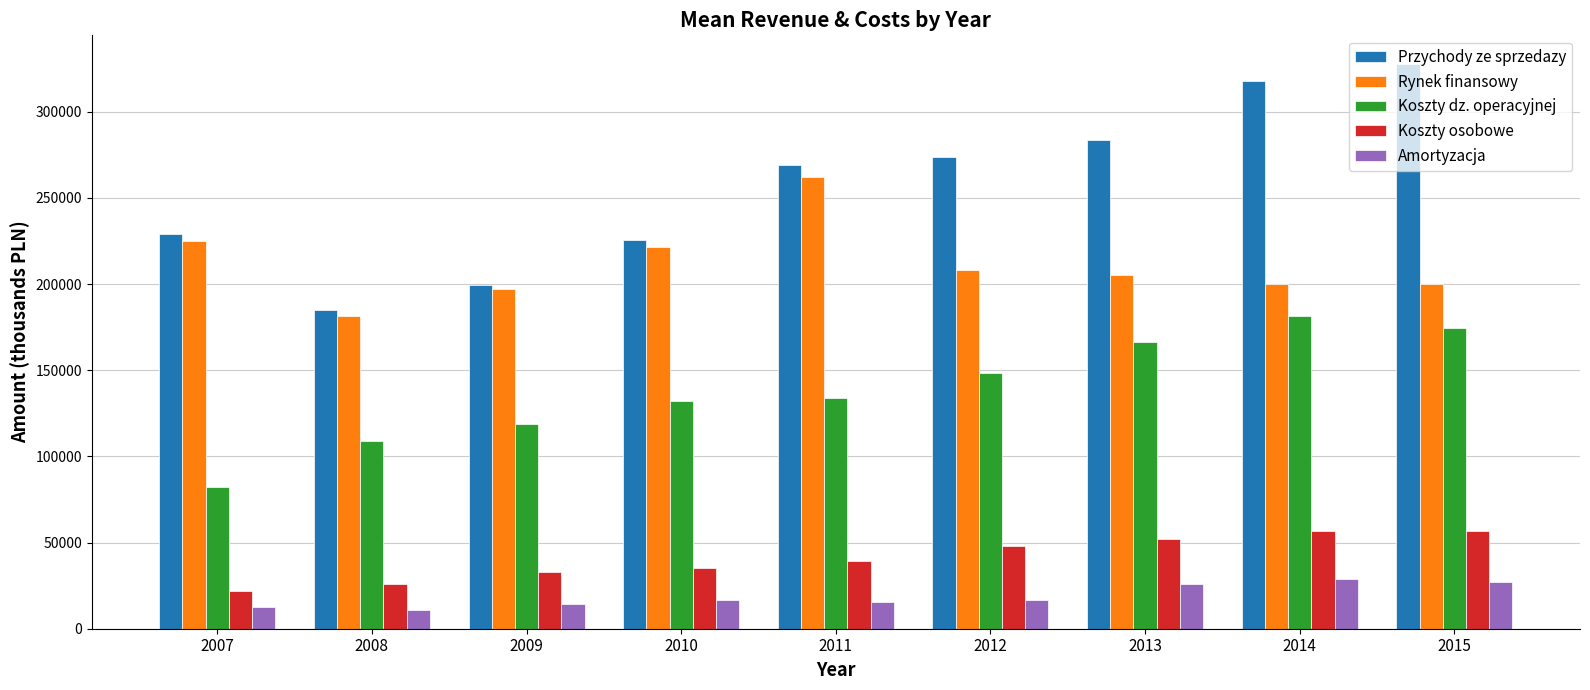

Is the value of Rynek finansowy at 2015 greater than the value of Koszty osobowe at 2011?

Yes